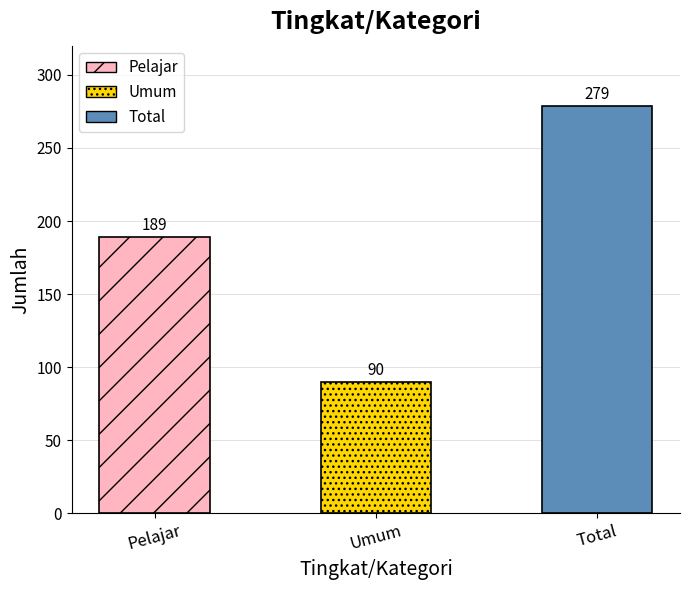

Reading left to right, extract all data points from this chart.

Pelajar=189	Umum=90	Total=279